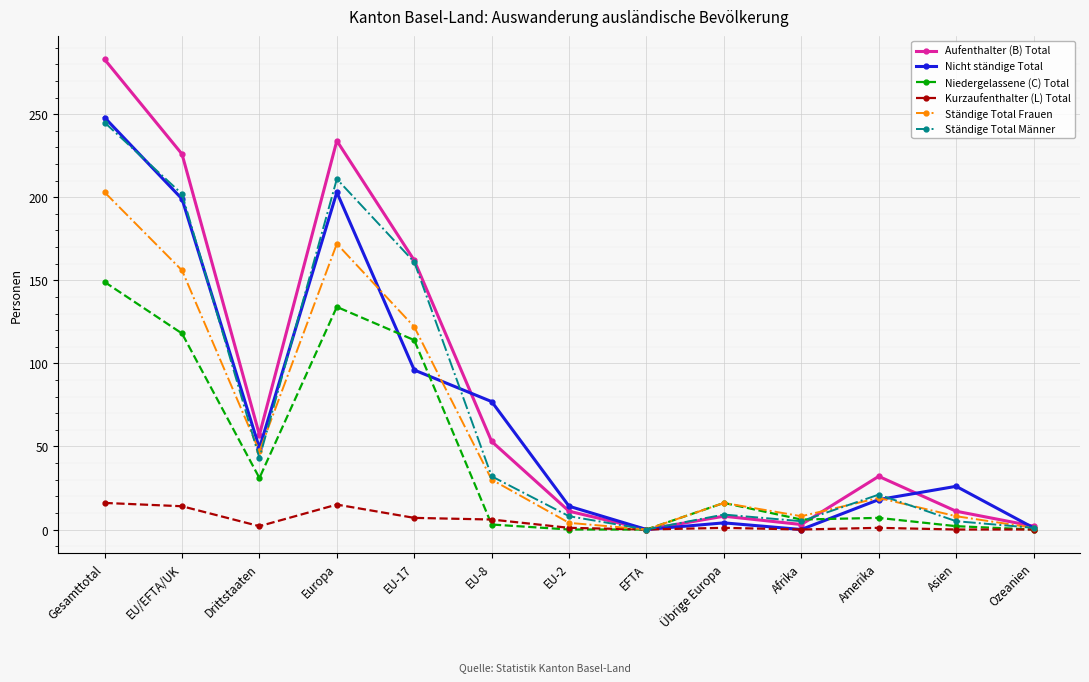

What is the average value of the Aufenthalter (B) Total series?

83